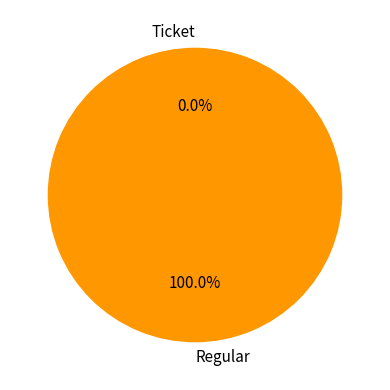

To the nearest percent, what is the average slice percentage?

50%